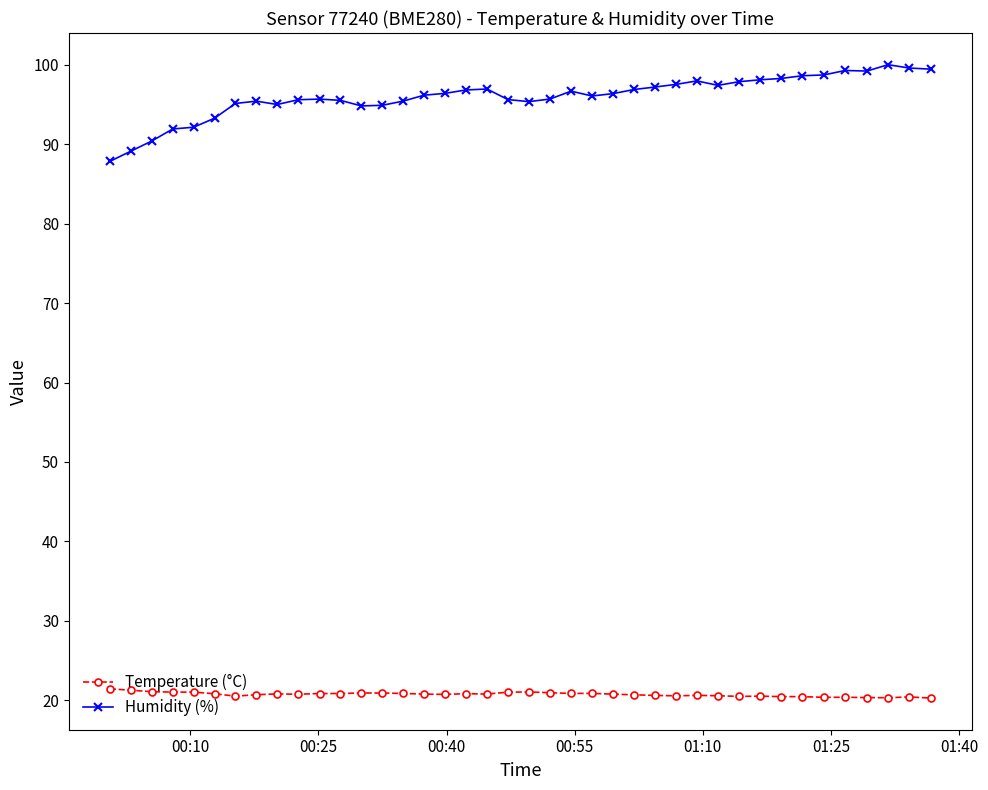

What are all the series names shown in the legend?

Temperature (°C), Humidity (%)